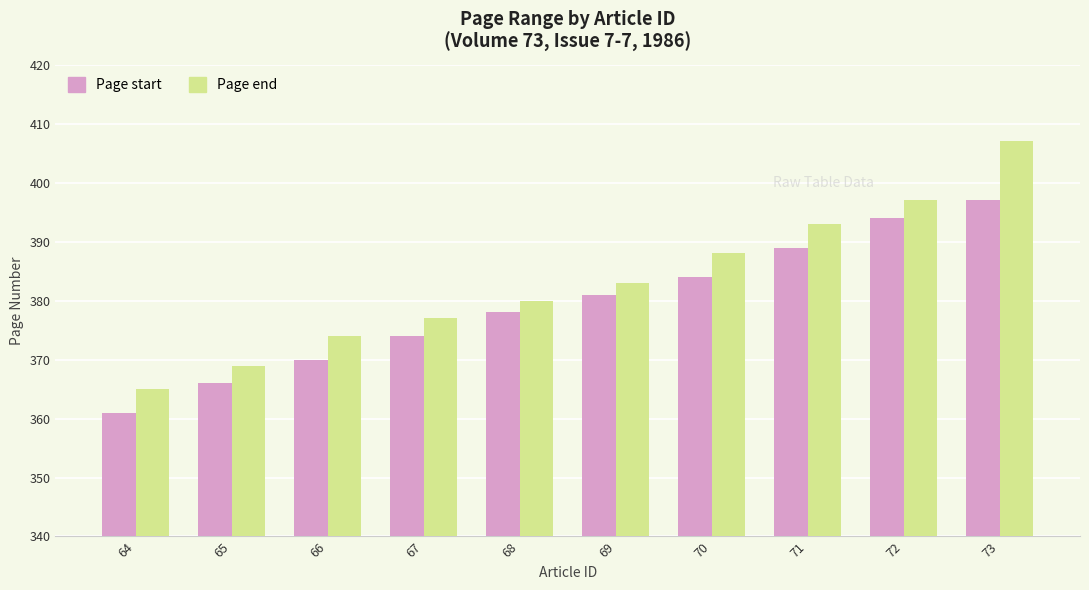

What is the difference between the second highest and minimum values in the Page start series?

33